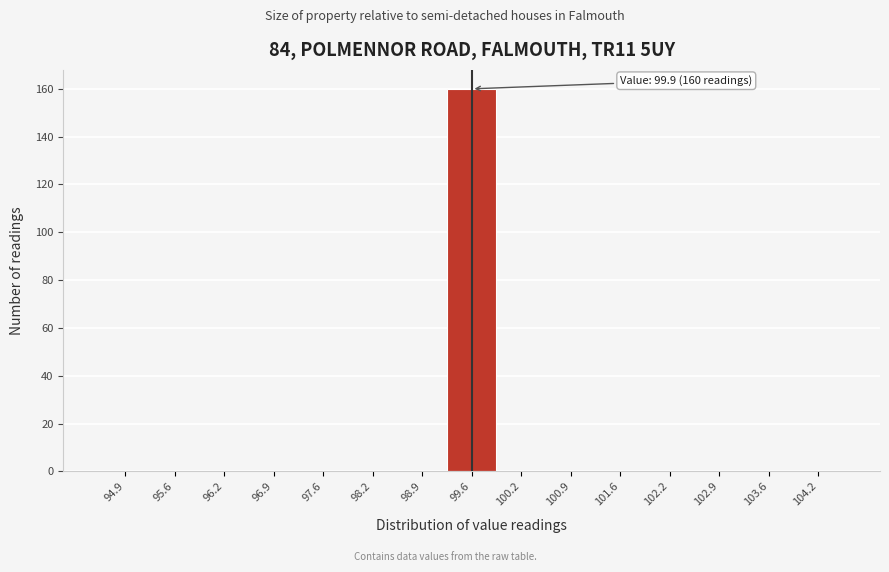

Reading left to right, transcribe all the data shown in this chart.

94.9=0	95.6=0	96.2=0	96.9=0	97.6=0	98.2=0	98.9=0	99.6=160	100.2=0	100.9=0	101.6=0	102.2=0	102.9=0	103.6=0	104.2=0